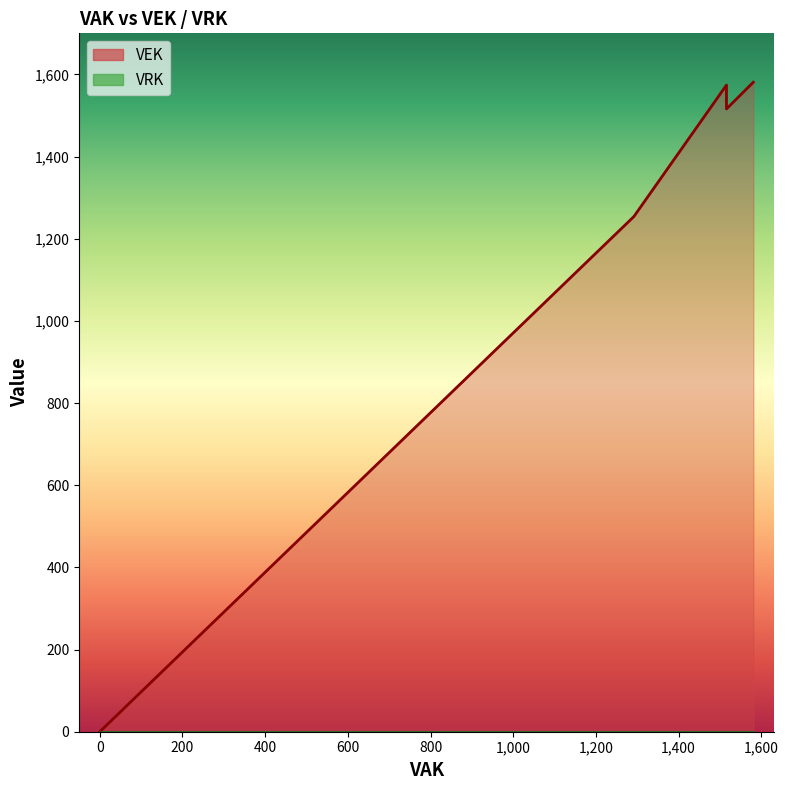

How many values are below 1574?

8